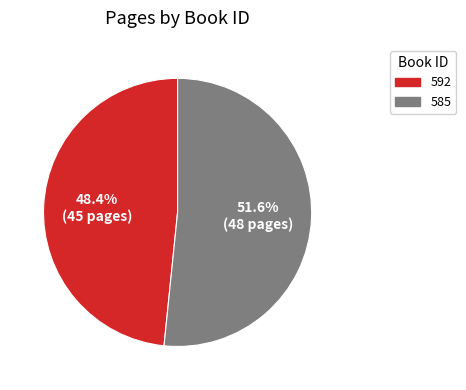

To the nearest percent, what percentage of the pie is 592?

48%